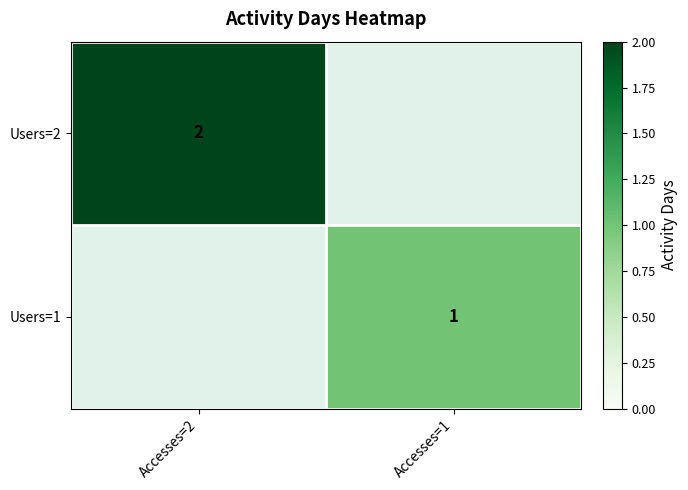

True or false: Users=1 has a value of 1 at Accesses=1.

True